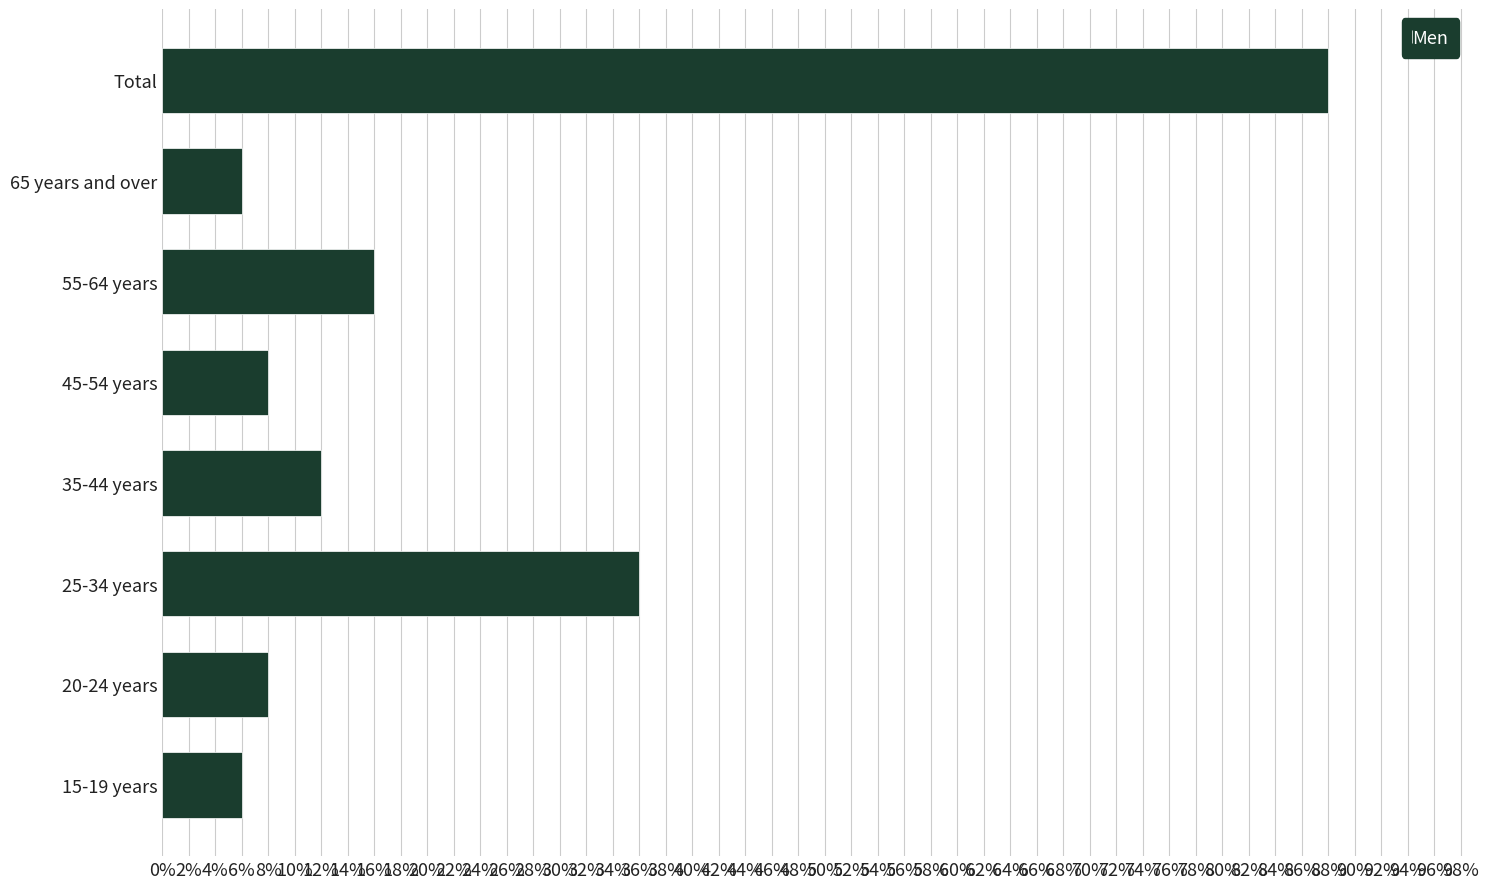

Reading bottom to top, what are all the values shown in this chart?

15-19 years=6	20-24 years=8	25-34 years=36	35-44 years=12	45-54 years=8	55-64 years=16	65 years and over=6	Total=88